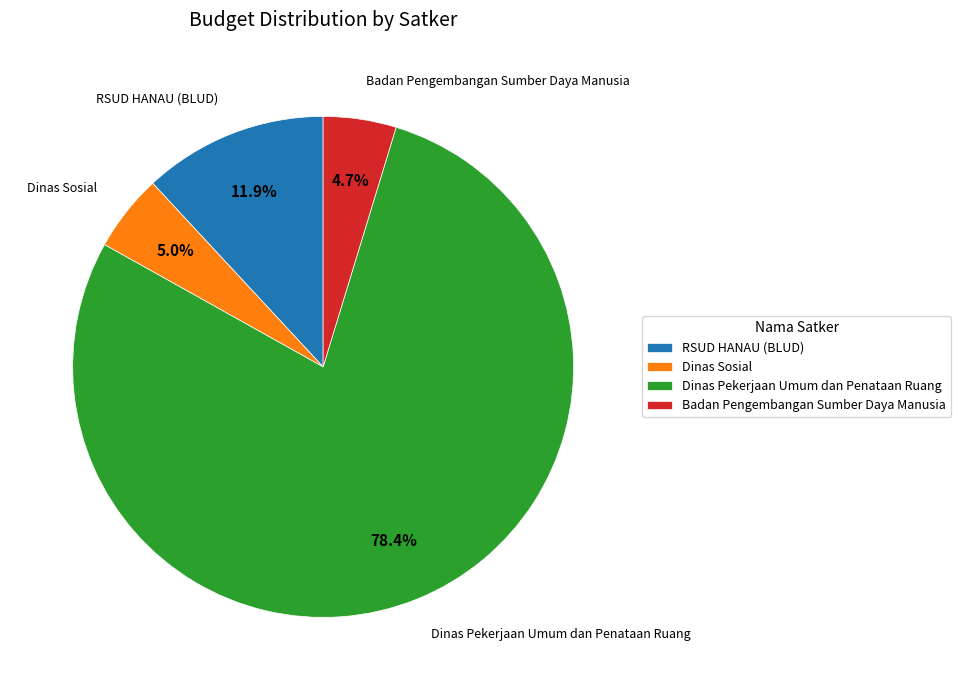

What is the ratio of the value at RSUD HANAU (BLUD) to the value at Badan Pengembangan Sumber Daya Manusia?

2.5